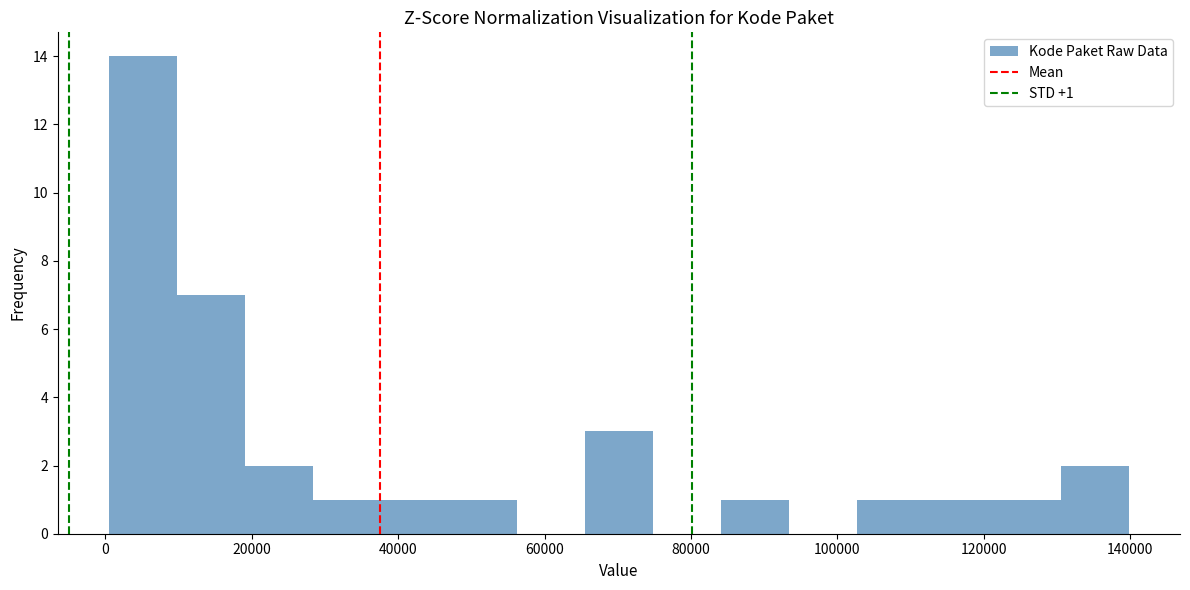

Which range on the x-axis has the tallest bar?

0 to 10000